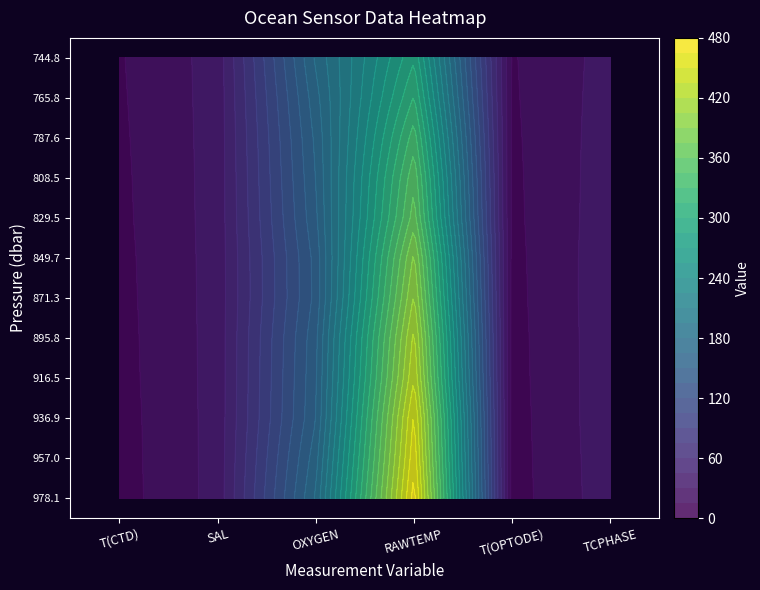

What is the difference between the 787.6099853515625 values at OXYGEN and T(CTD)?

156.0